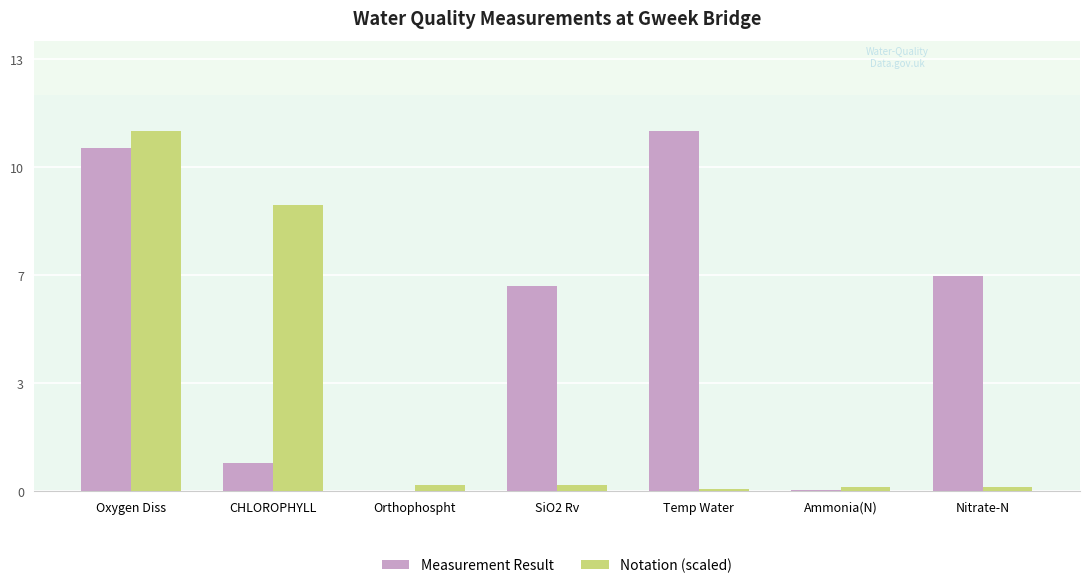

What are all the series names shown in the legend?

Measurement Result, Notation (scaled)